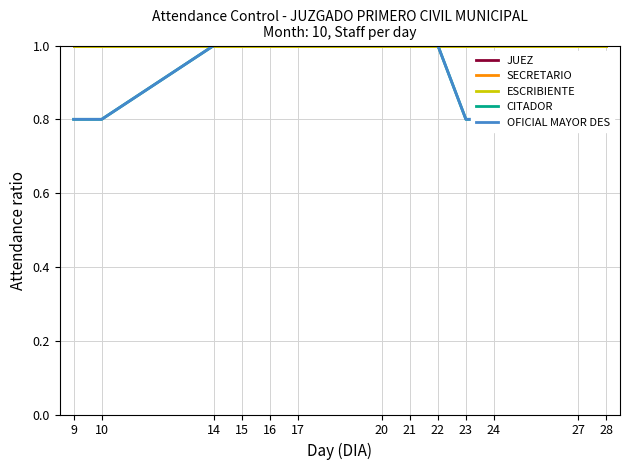

Which series has the largest range (max minus min)?

CITADOR